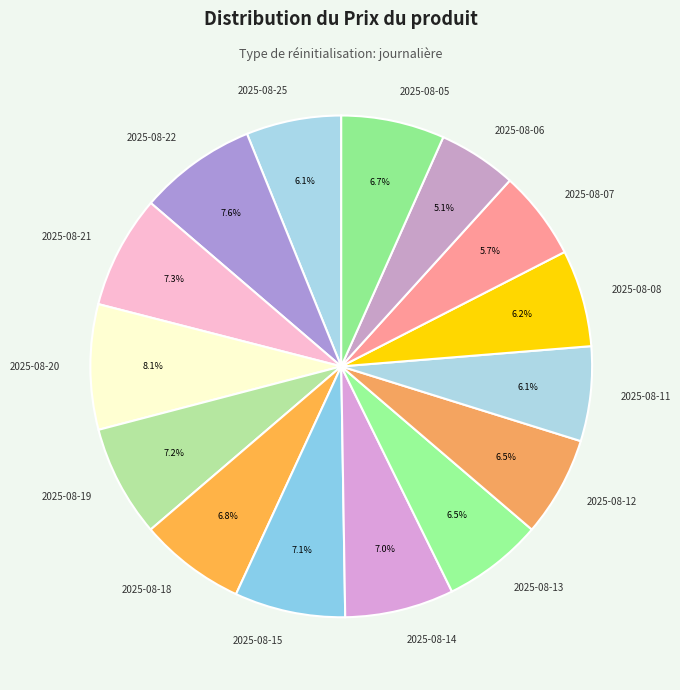

How many slices are in this pie chart?

15